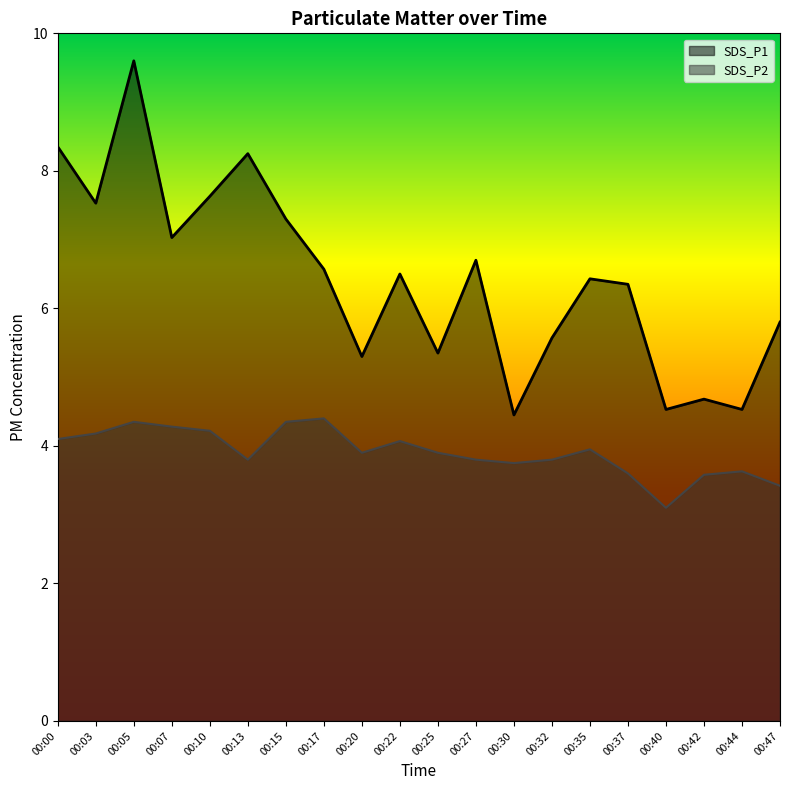

What is the difference between the maximum and minimum values in the SDS_P2 series?

1.3